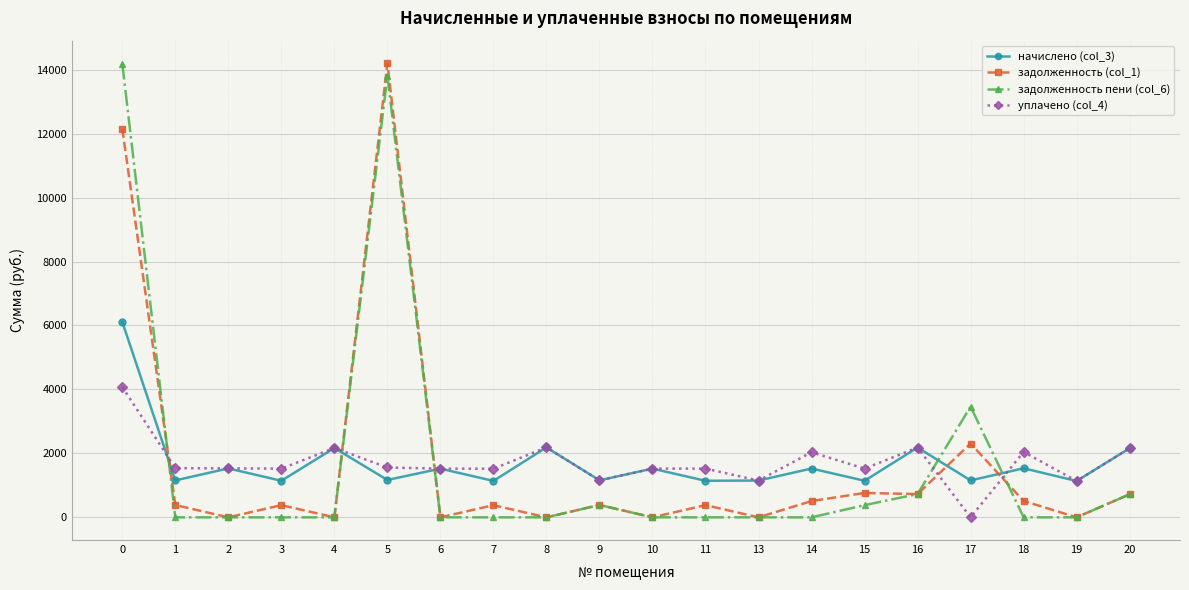

Which series changed the most between 11 and 18?

уплачено (col_4)